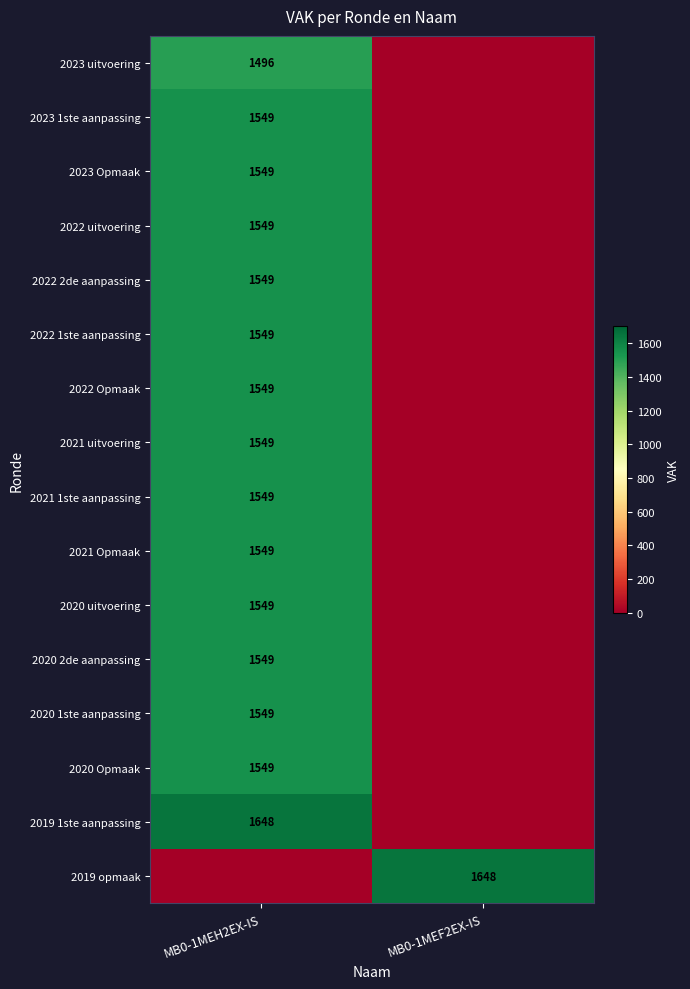

The value of 2023 Opmaak at MB0-1MEH2EX-IS is 539. True or false?

False